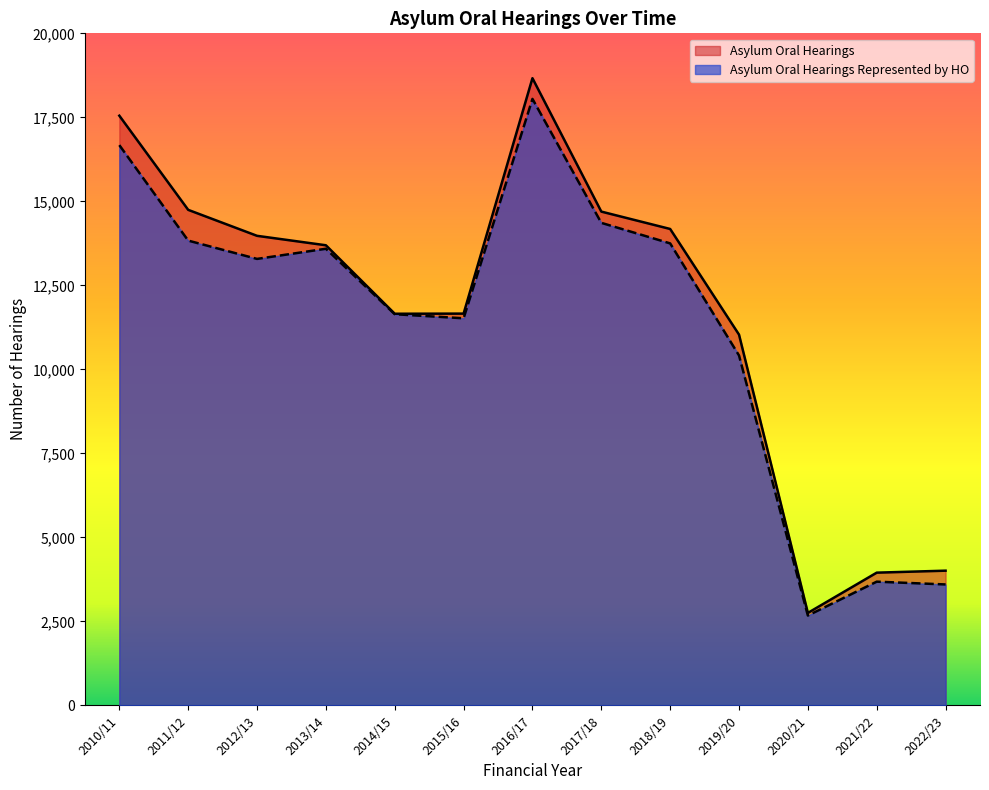

How many distinct data groups are displayed?

2